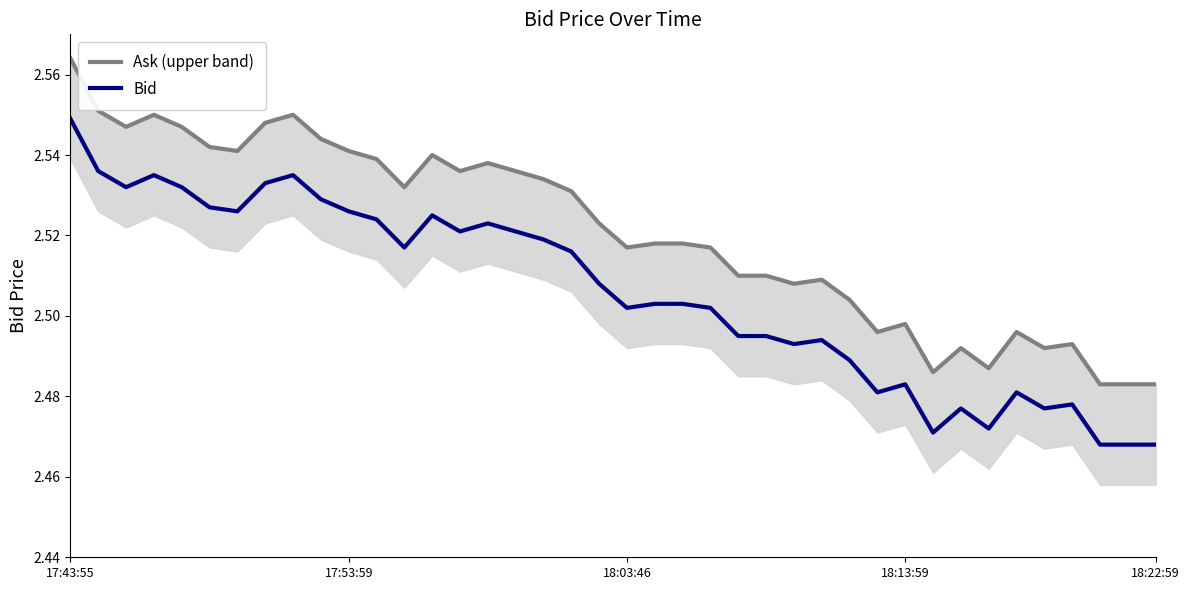

How many lines are shown in the chart?

2